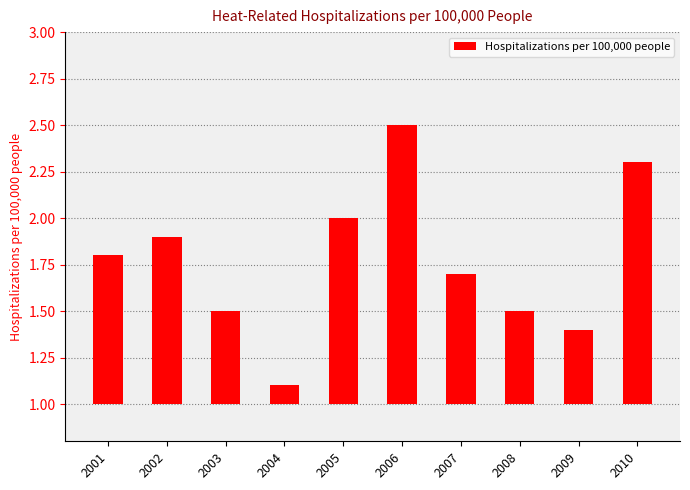

How many data points does each series have?

10